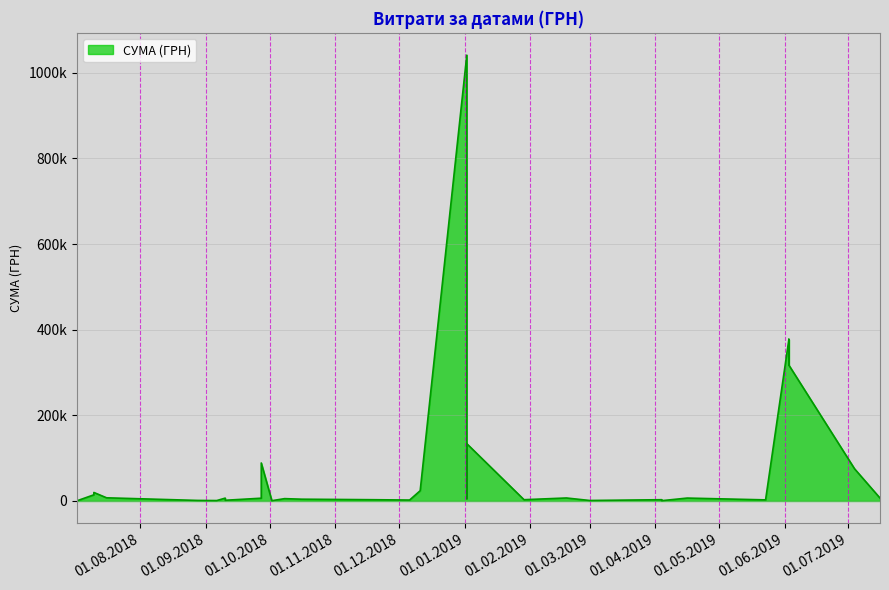

At which category does the chart reach its peak across all series?

02.01.2019